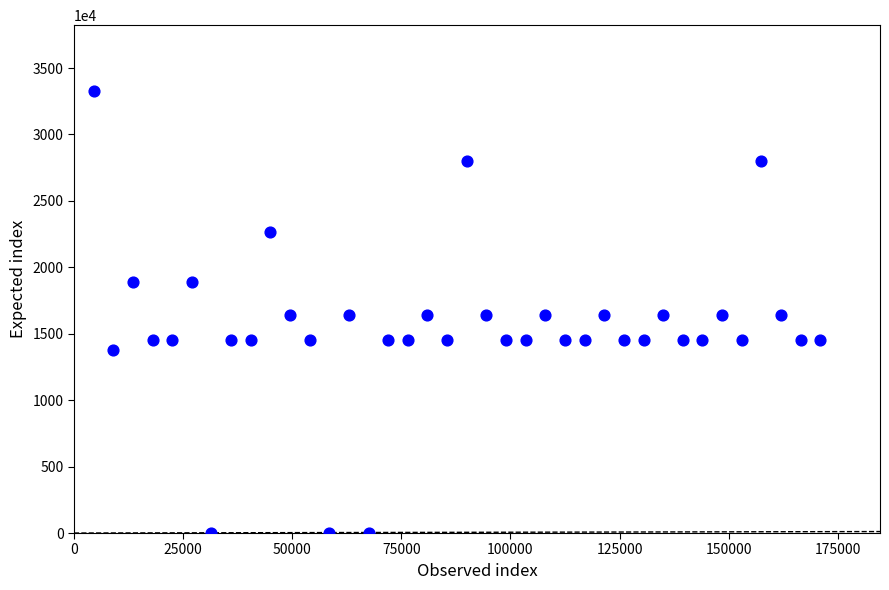

What is the range of Y values (max minus min)?

33241500